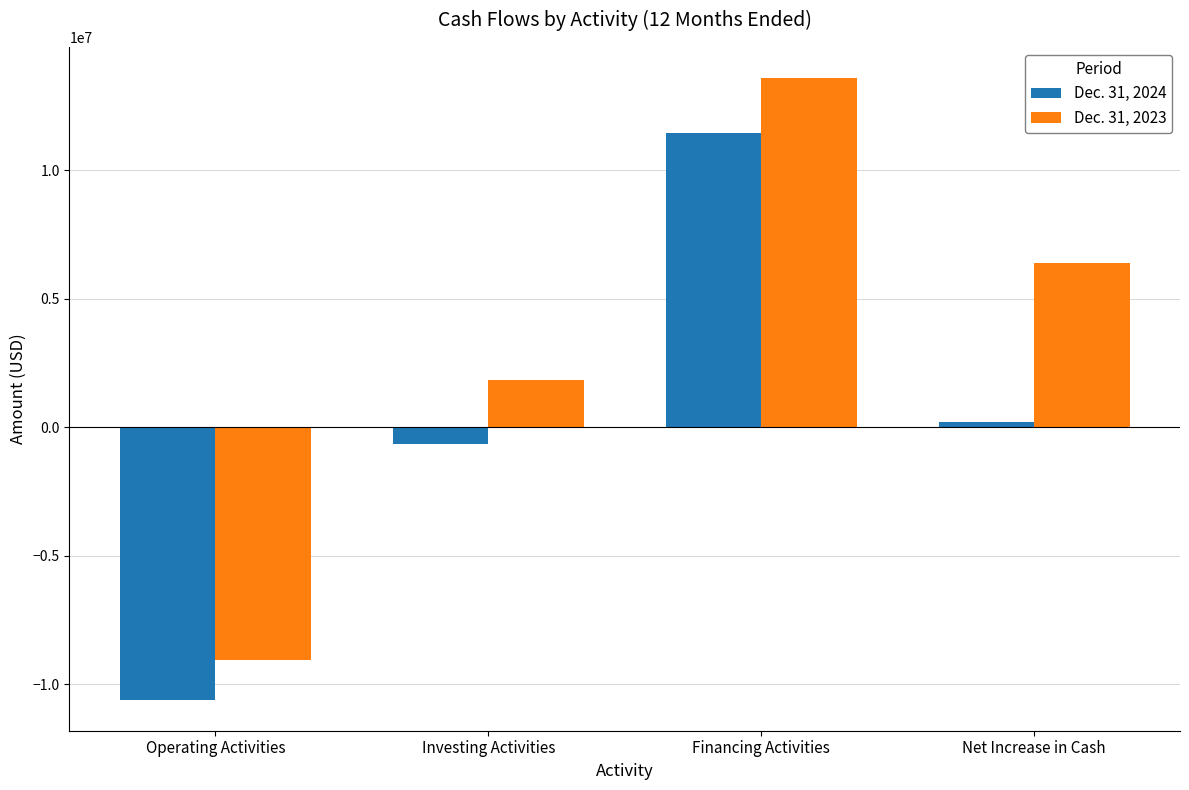

How many values in Dec. 31, 2023 are below zero?

1